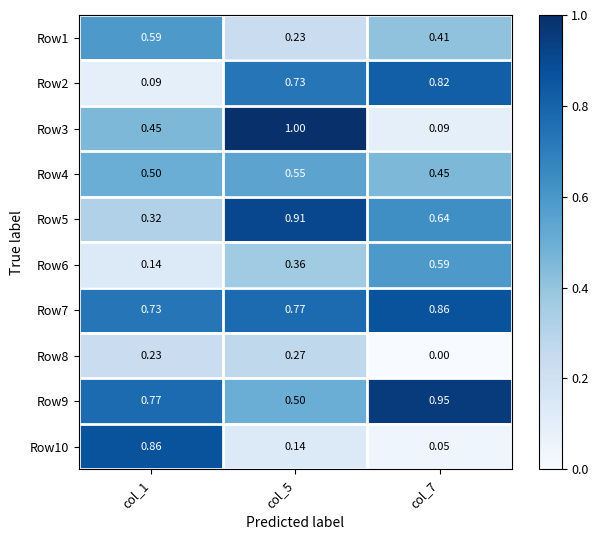

Count the number of data series in this chart.

10